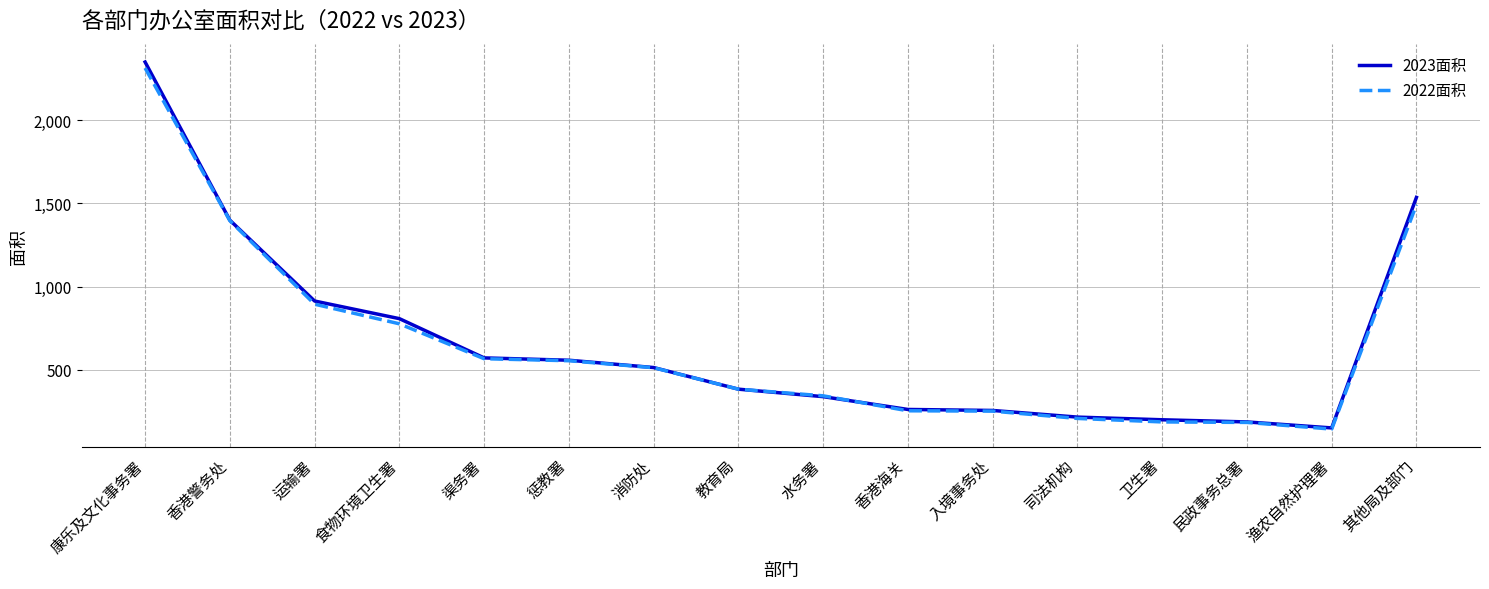

Does the chart display data point markers on the line(s)?

No